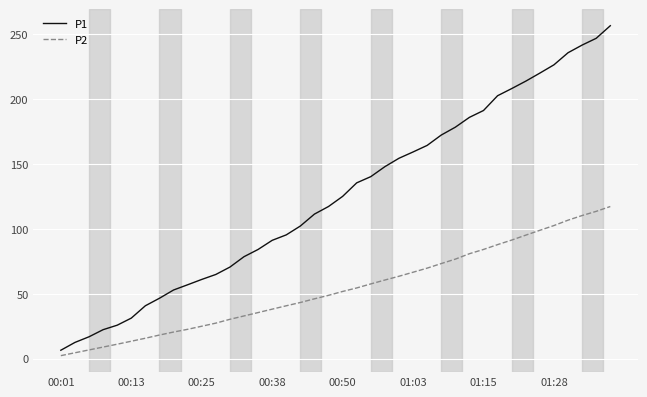

What is the maximum value for P1?

256.4